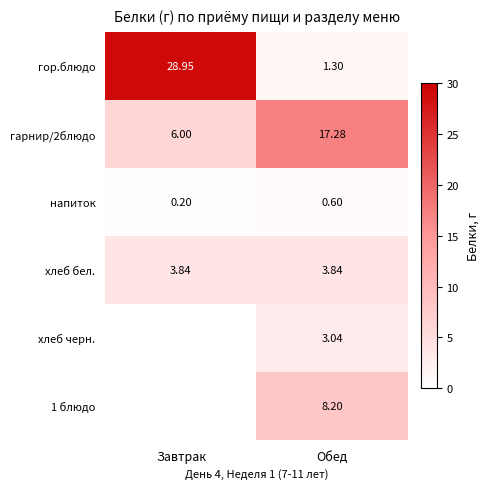

At which label is гарнир/2блюдо closest to 11?

Завтрак